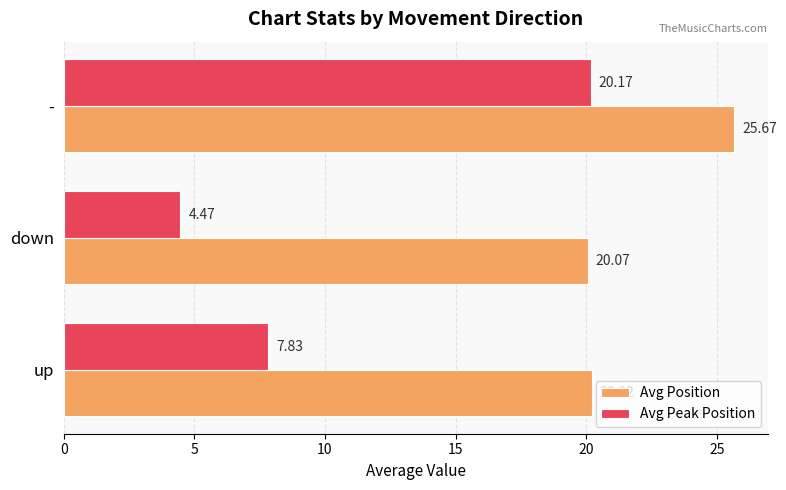

At how many categories does at least one series exceed 17?

3